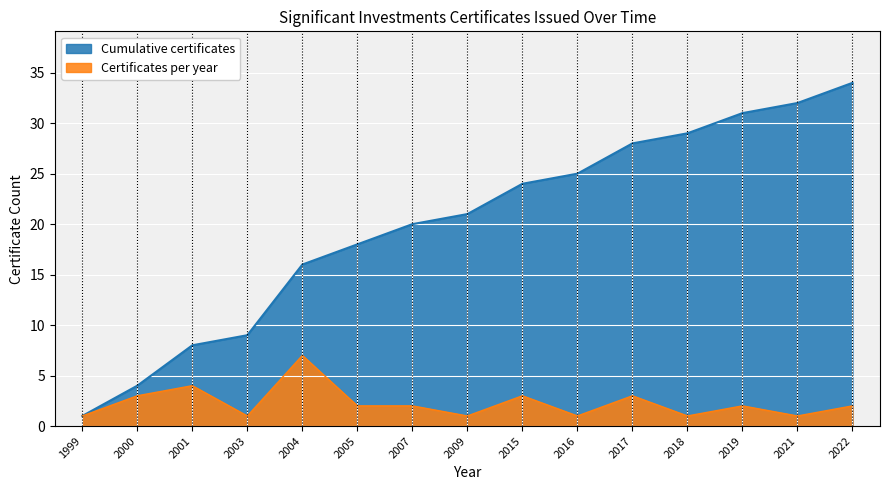

The value of Cumulative certificates at 2005 is 18. True or false?

True